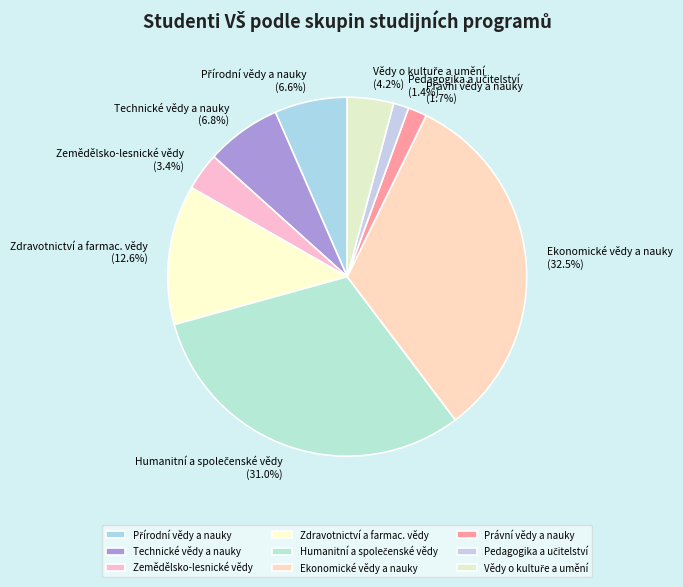

Between Technické vědy a nauky and Ekonomické vědy a nauky, which is larger?

Ekonomické vědy a nauky